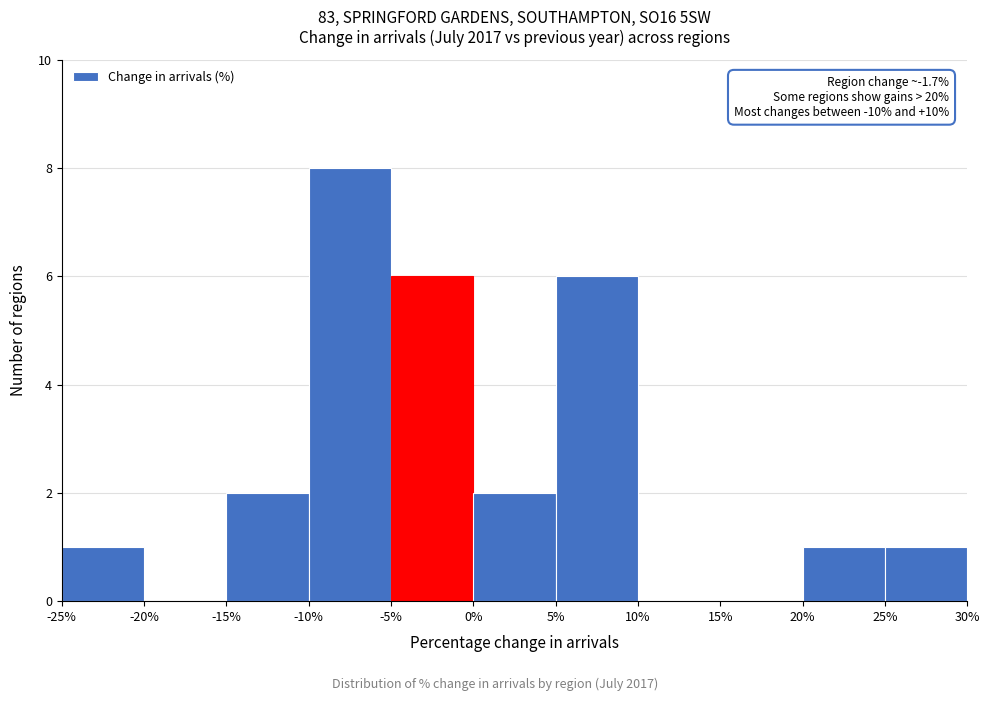

Which range on the x-axis has the tallest bar?

-10% to -5%